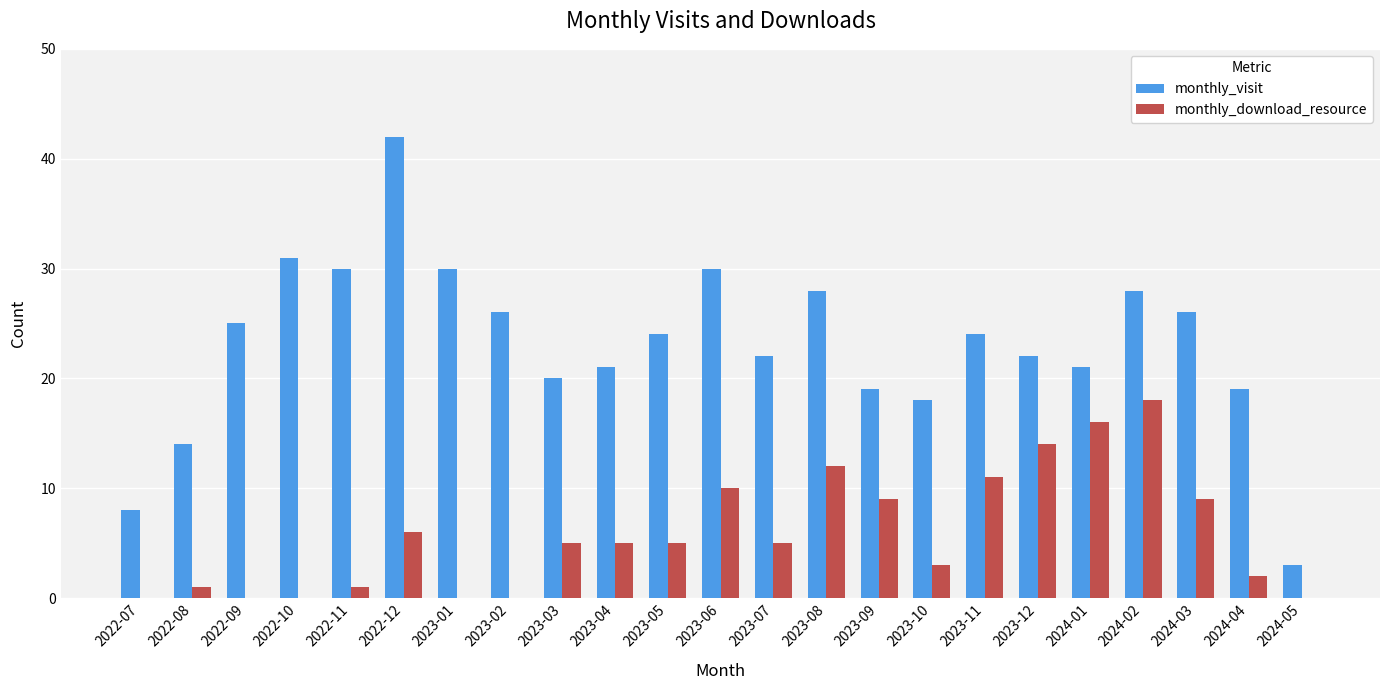

Does the chart contain stacked bars?

No